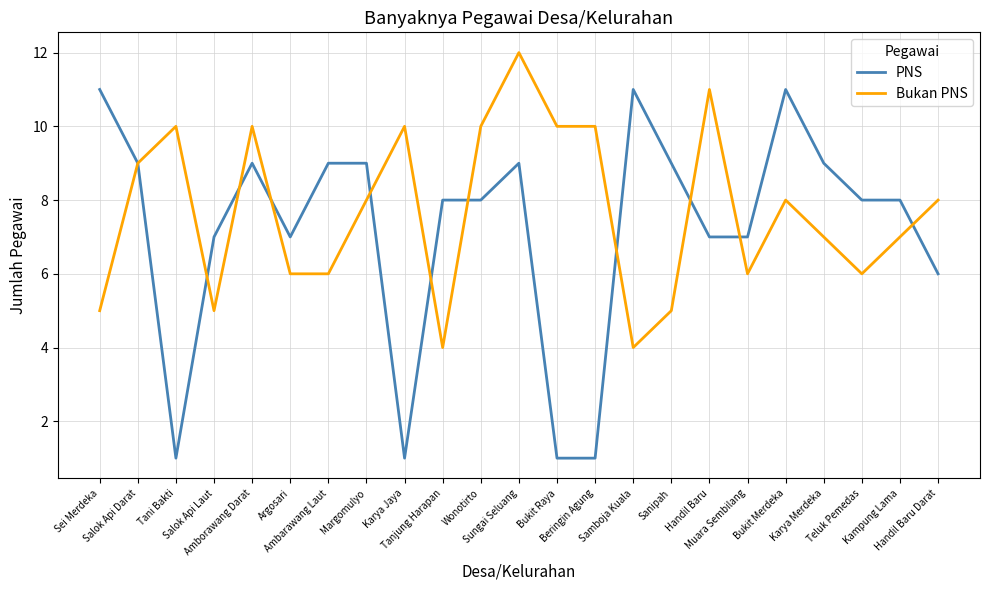

How many lines are shown in the chart?

2